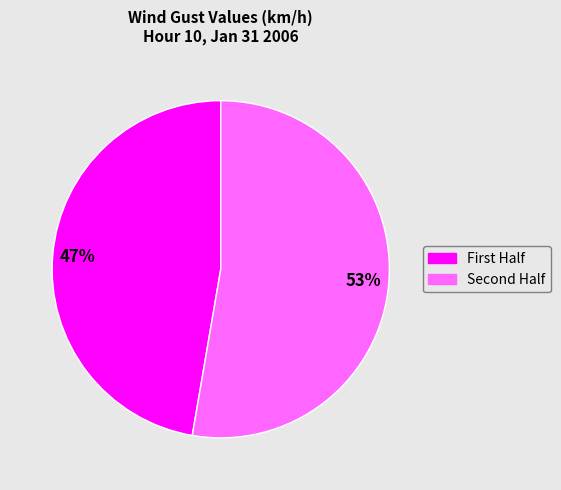

To the nearest percent, what is the average slice percentage?

50%